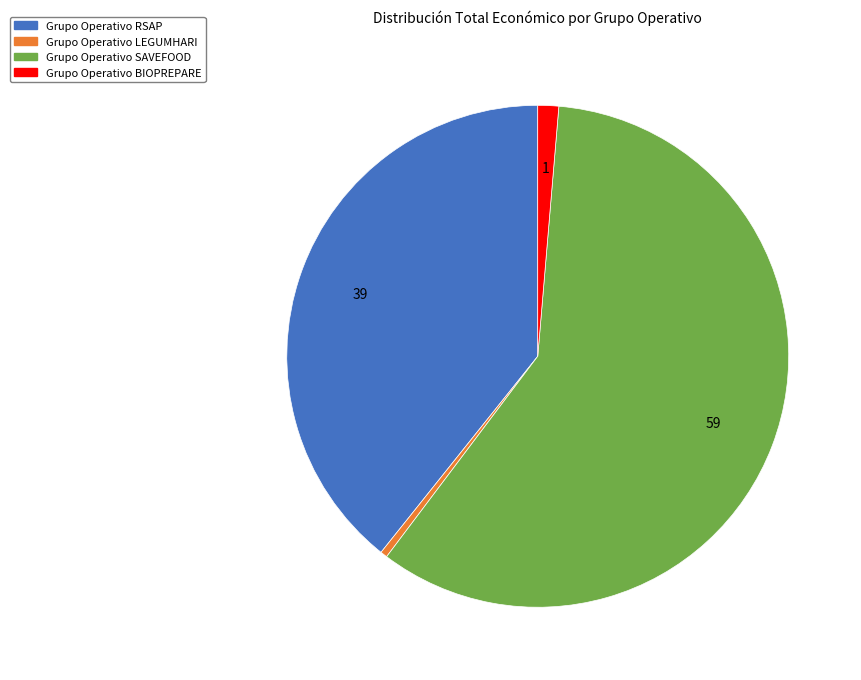

Rank the categories by value from highest to lowest.

Grupo Operativo SAVEFOOD, Grupo Operativo RSAP, Grupo Operativo BIOPREPARE, Grupo Operativo LEGUMHARI